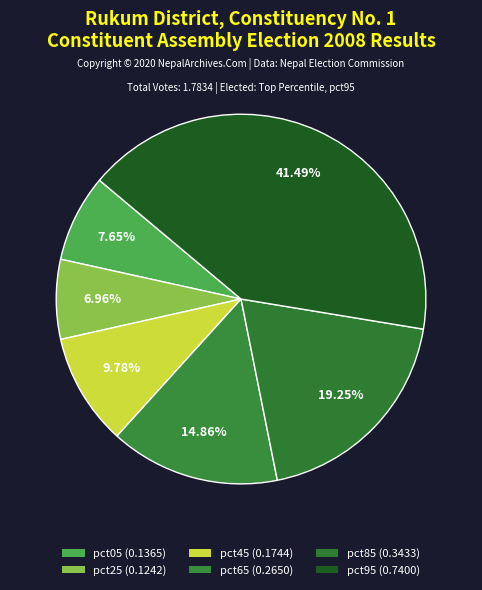

Combined, what portion of the pie is pct85 and pct95?

60.7%